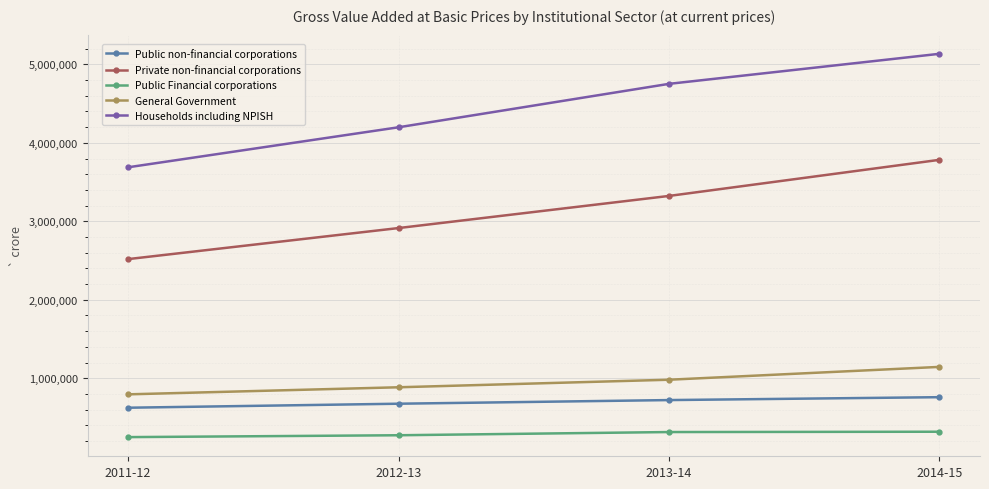

Is this an area chart (filled region under the line)?

No